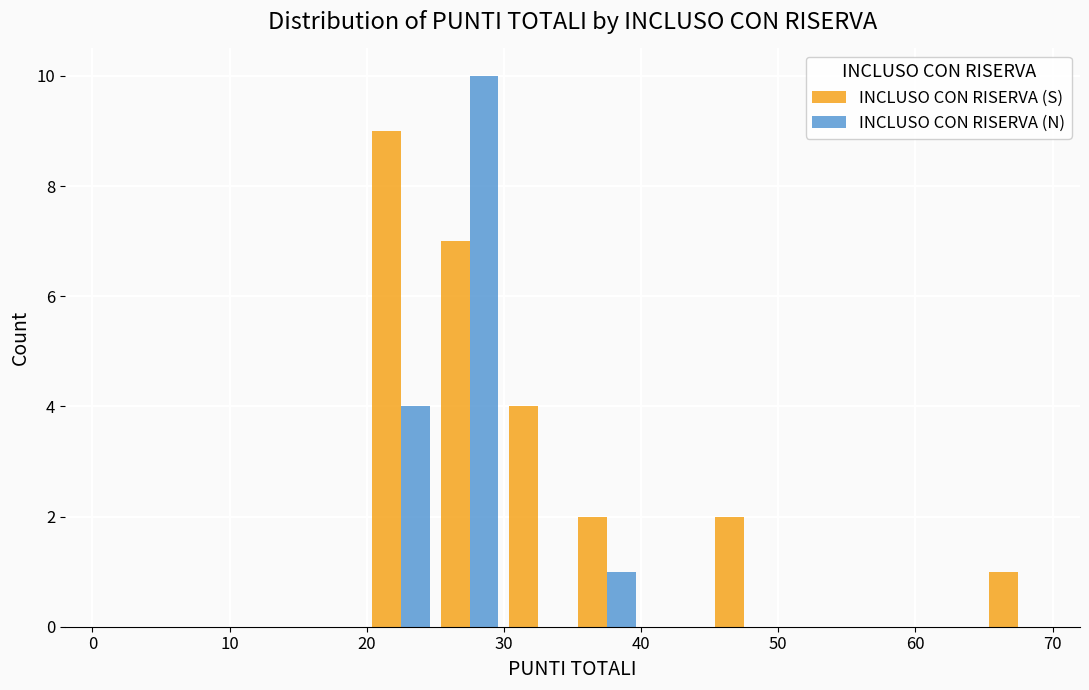

Reading left to right, list every range on the x-axis with the height of the bar of each series over it. The values are not printed on the chart, so give them approximately, as read against the axis.

0 to 5: INCLUSO CON RISERVA (S)=0	INCLUSO CON RISERVA (N)=0
5 to 10: INCLUSO CON RISERVA (S)=0	INCLUSO CON RISERVA (N)=0
10 to 15: INCLUSO CON RISERVA (S)=0	INCLUSO CON RISERVA (N)=0
15 to 20: INCLUSO CON RISERVA (S)=0	INCLUSO CON RISERVA (N)=0
20 to 25: INCLUSO CON RISERVA (S)=9	INCLUSO CON RISERVA (N)=4
25 to 30: INCLUSO CON RISERVA (S)=7	INCLUSO CON RISERVA (N)=10
30 to 35: INCLUSO CON RISERVA (S)=4	INCLUSO CON RISERVA (N)=0
35 to 40: INCLUSO CON RISERVA (S)=2	INCLUSO CON RISERVA (N)=1
40 to 45: INCLUSO CON RISERVA (S)=0	INCLUSO CON RISERVA (N)=0
45 to 50: INCLUSO CON RISERVA (S)=2	INCLUSO CON RISERVA (N)=0
50 to 55: INCLUSO CON RISERVA (S)=0	INCLUSO CON RISERVA (N)=0
55 to 60: INCLUSO CON RISERVA (S)=0	INCLUSO CON RISERVA (N)=0
60 to 65: INCLUSO CON RISERVA (S)=0	INCLUSO CON RISERVA (N)=0
65 to 70: INCLUSO CON RISERVA (S)=1	INCLUSO CON RISERVA (N)=0